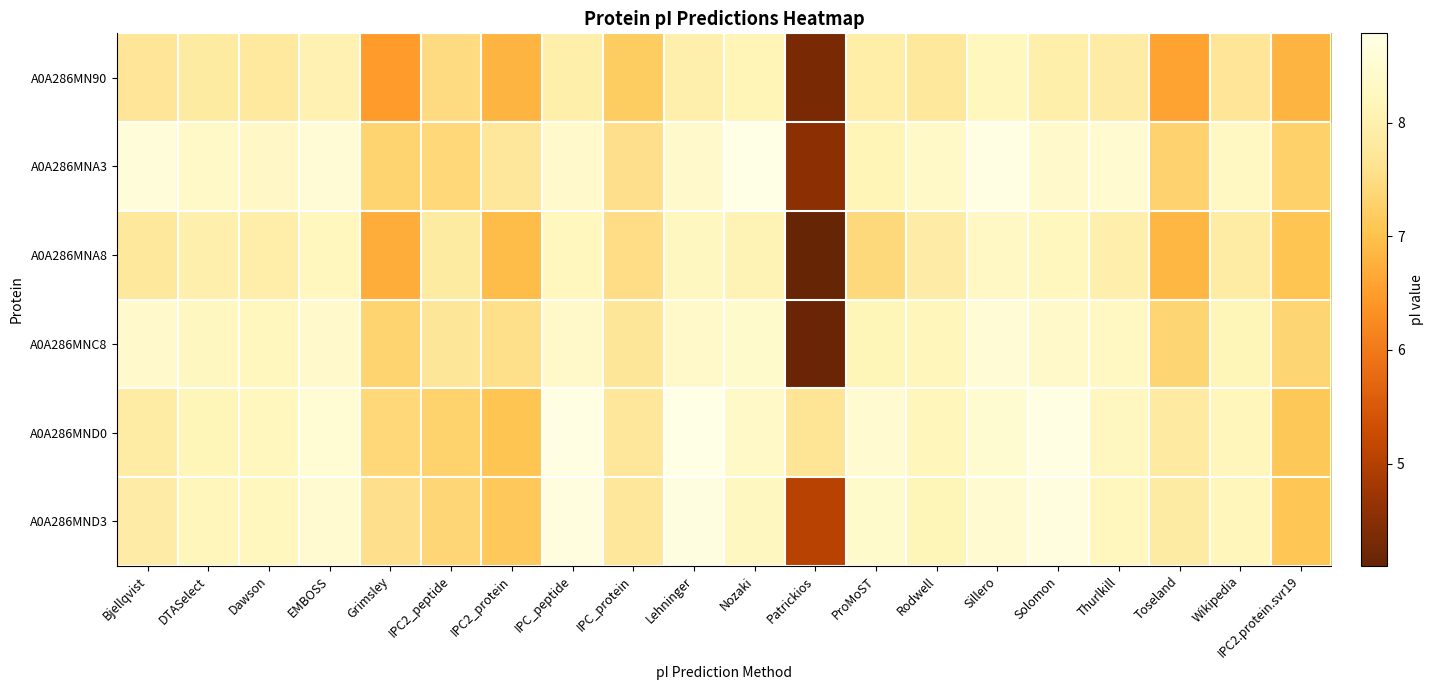

At which category does the chart reach its minimum across all series?

Patrickios